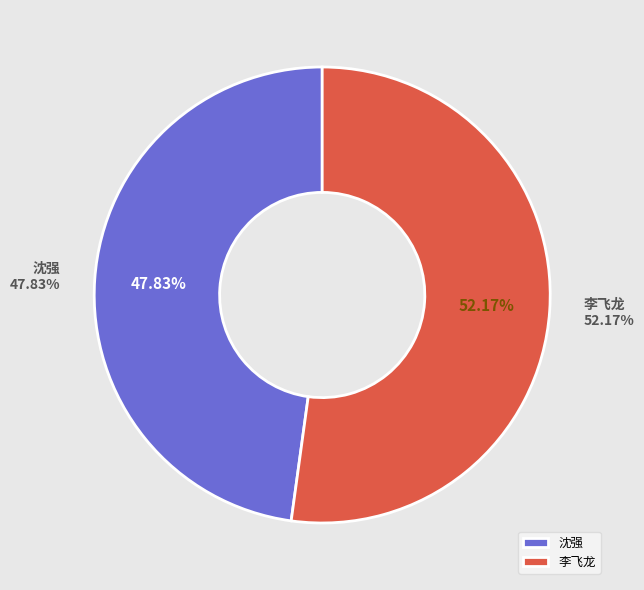

Between 李飞龙 and 沈强, which is larger?

李飞龙